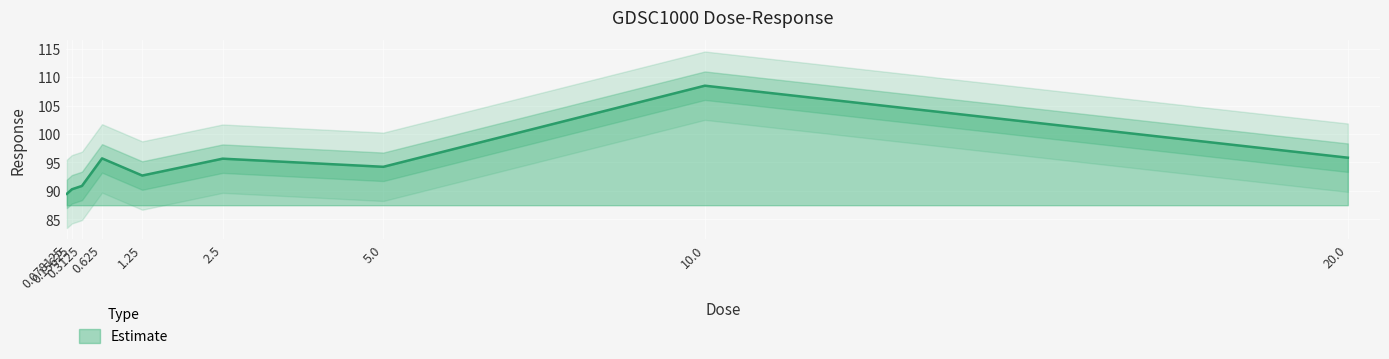

What is the difference between the maximum and minimum values?

19.0